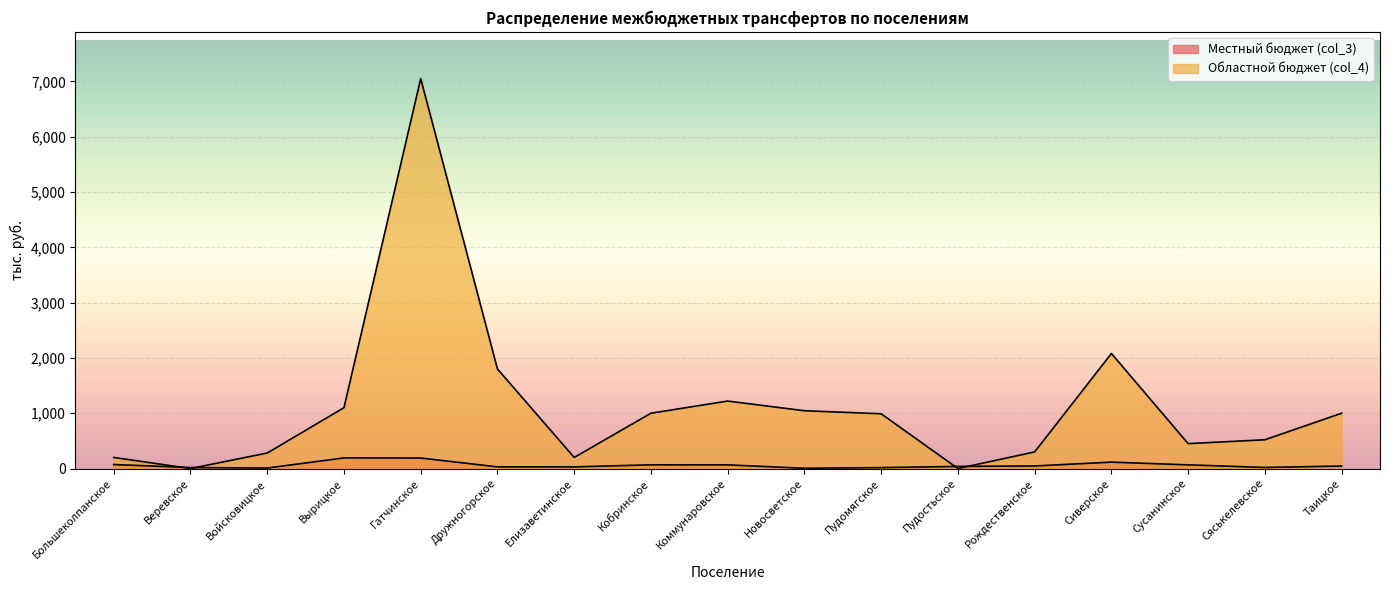

What is the sum of all Областной бюджет (col_4) values?

19235.0